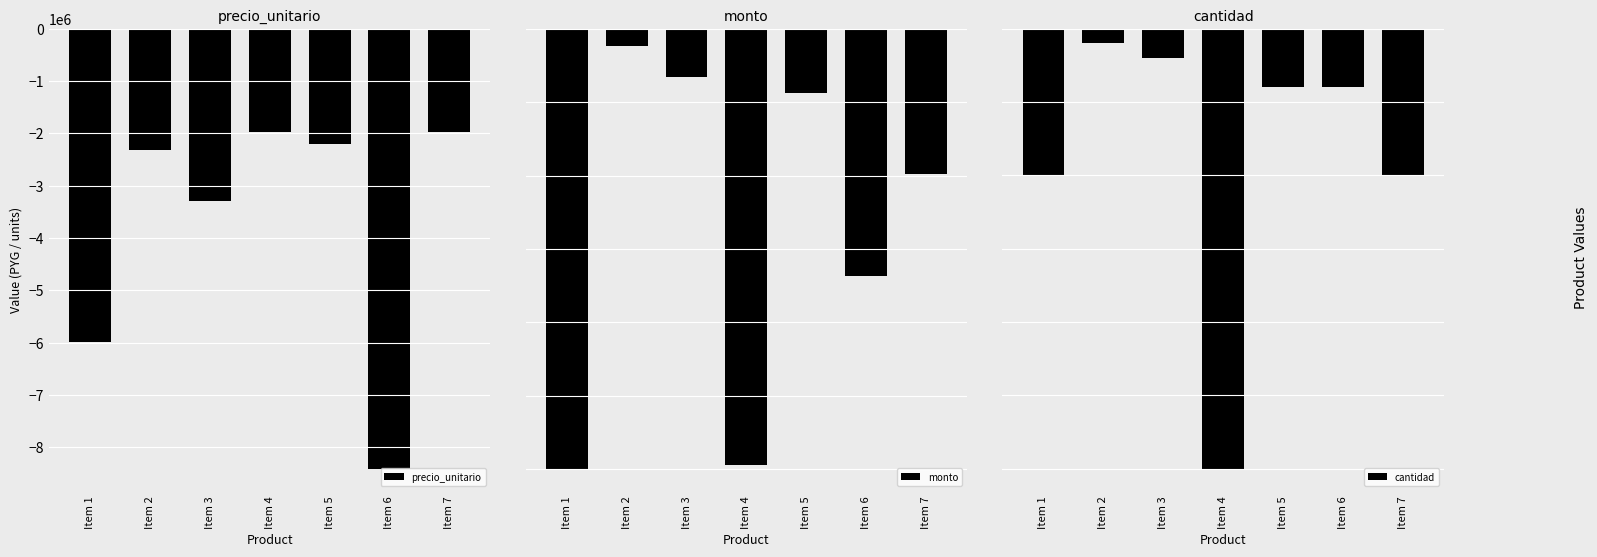

What is the sum of all precio_unitario values?

-26180000